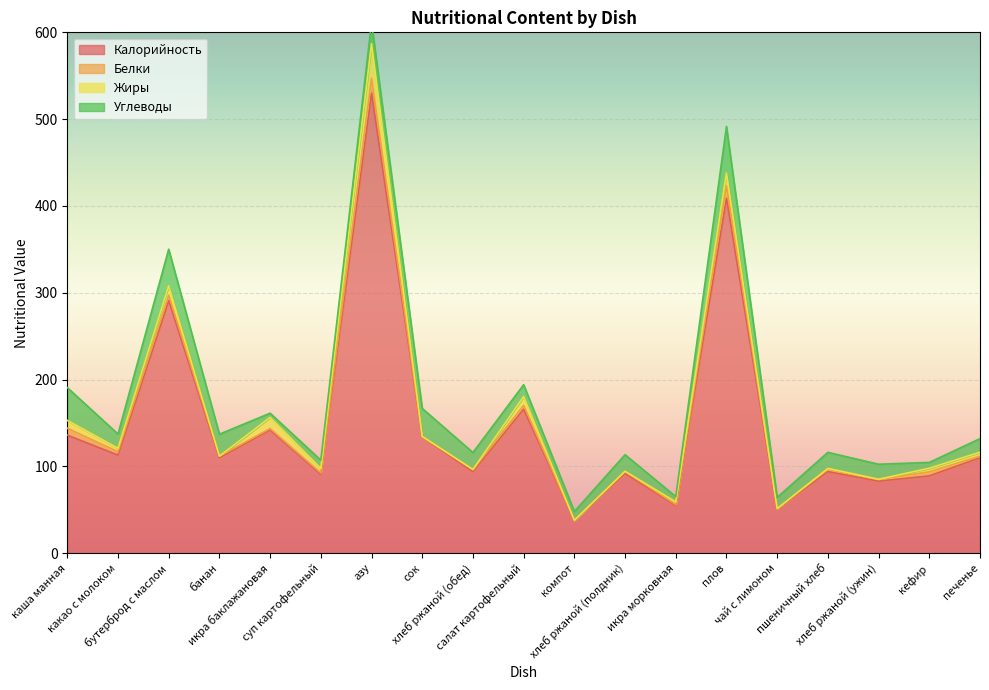

Where is Белки nearest to the value 8?

каша манная